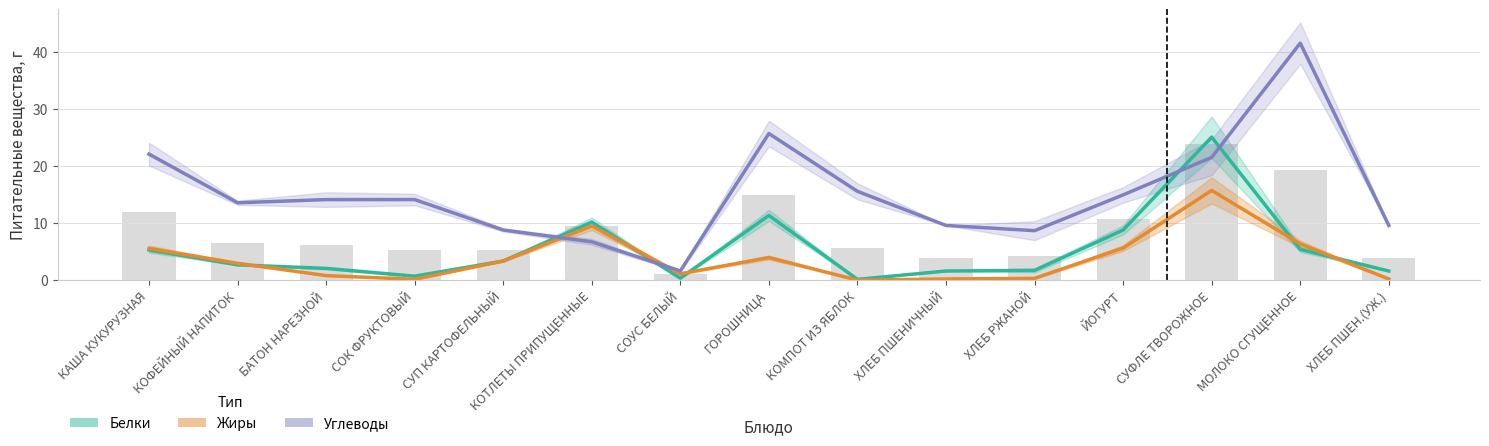

The value of Белки (avg) at СУП КАРТОФЕЛЬНЫЙ is 3.4. True or false?

True